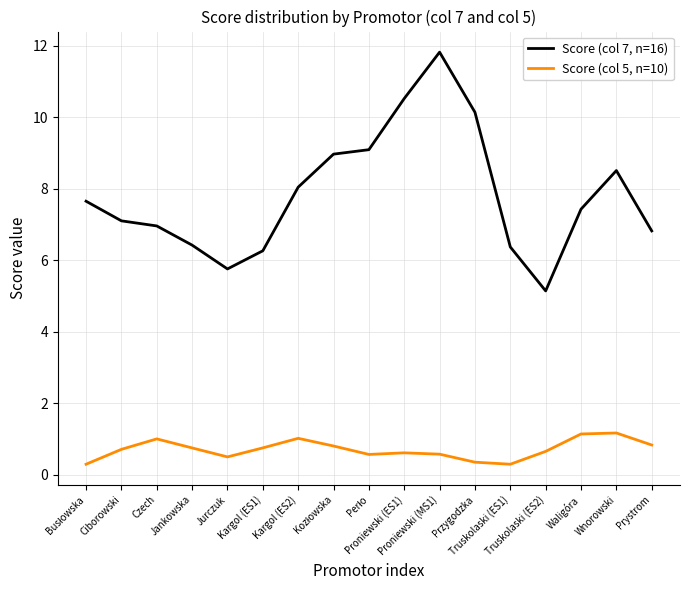

What is the difference between the Score (col 7, n=16) values at Czech and Jurczuk?

1.2